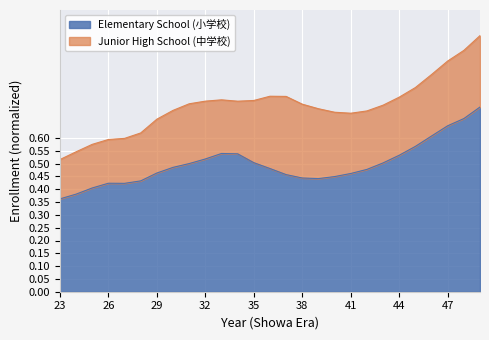

True or false: the data shows 0.7 at 48.

True